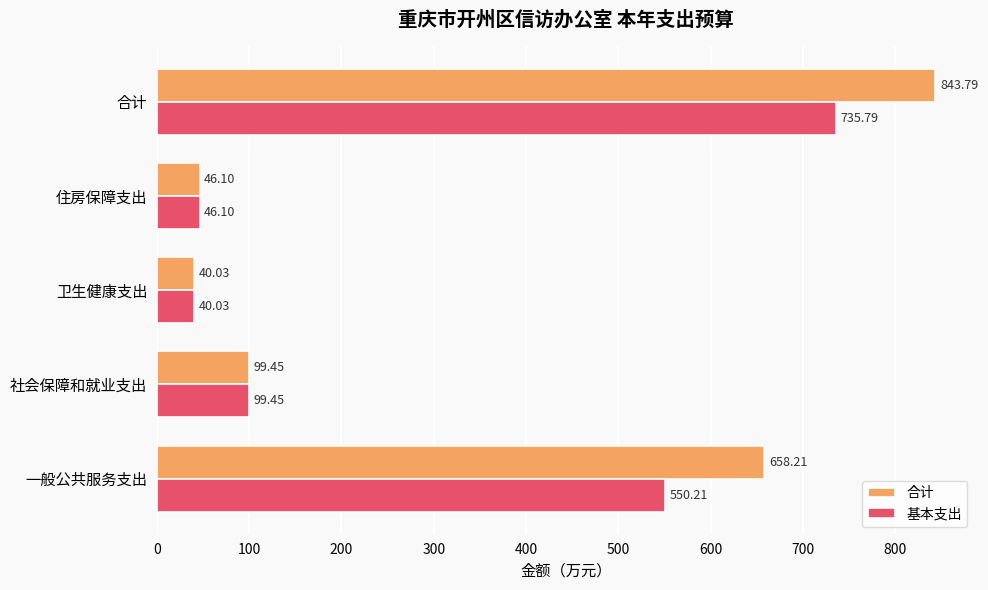

What is the maximum value shown in the chart?

843.8